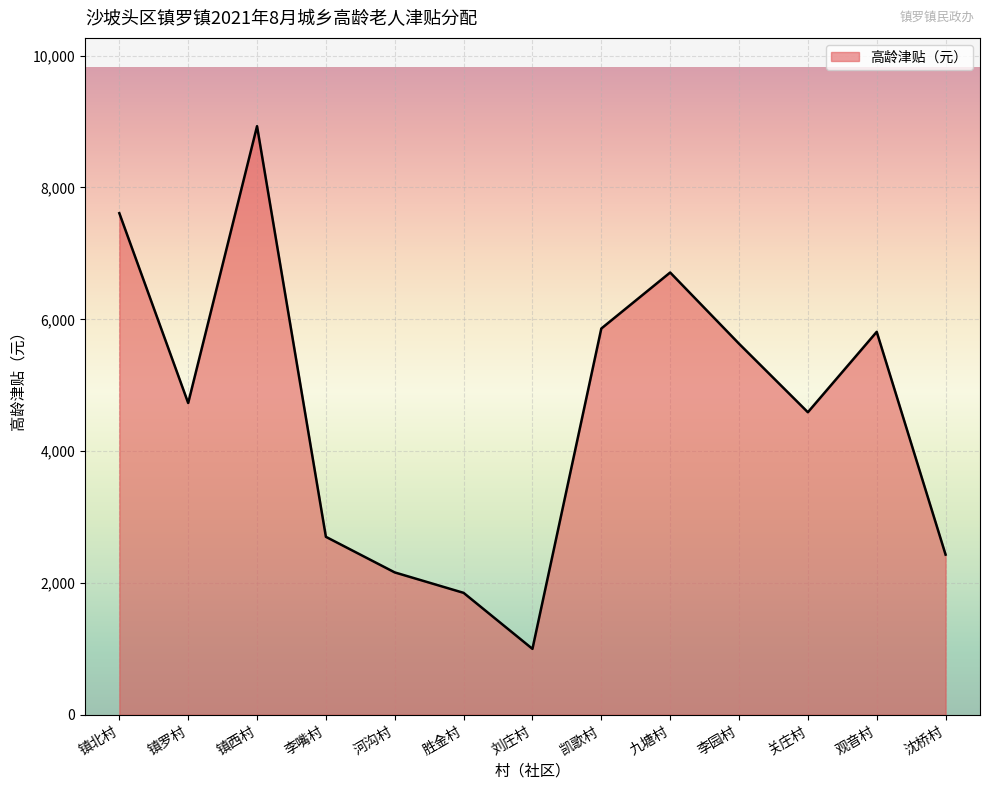

Approximately how many times larger is the value at 李园村 compared to 凯歌村?

1.0